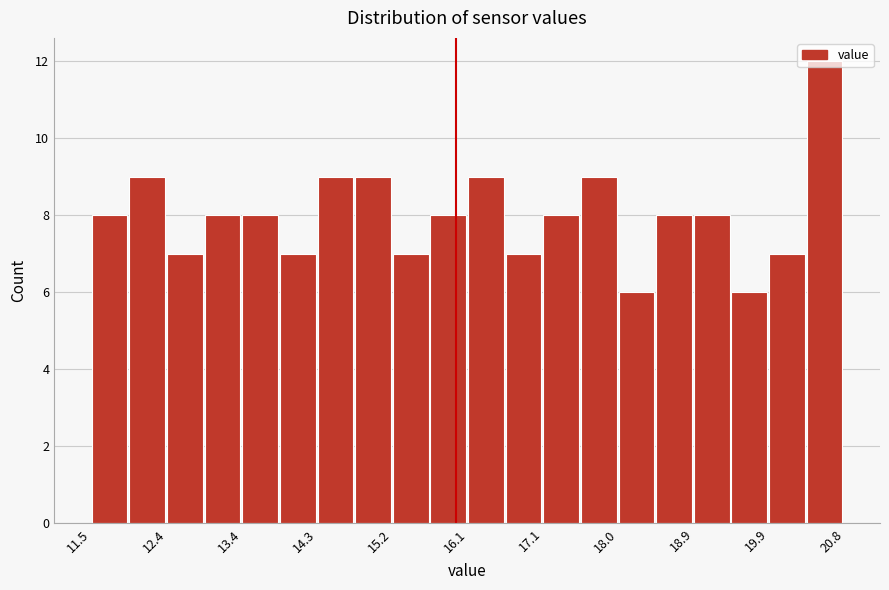

Reading left to right, transcribe this chart: for each bar, give the range it covers on the x-axis and its height. Neither the bar edges nor the heights are printed on the chart, so give them approximately, as read against the axes.

11.5 to 12.0: 8
12.0 to 12.4: 9
12.4 to 12.9: 7
12.9 to 13.4: 8
13.4 to 13.8: 8
13.8 to 14.3: 7
14.3 to 14.8: 9
14.8 to 15.2: 9
15.2 to 15.7: 7
15.7 to 16.2: 8
16.2 to 16.6: 9
16.6 to 17.1: 7
17.1 to 17.5: 8
17.5 to 18.0: 9
18.0 to 18.5: 6
18.5 to 18.9: 8
18.9 to 19.4: 8
19.4 to 19.9: 6
19.9 to 20.3: 7
20.3 to 20.8: 12